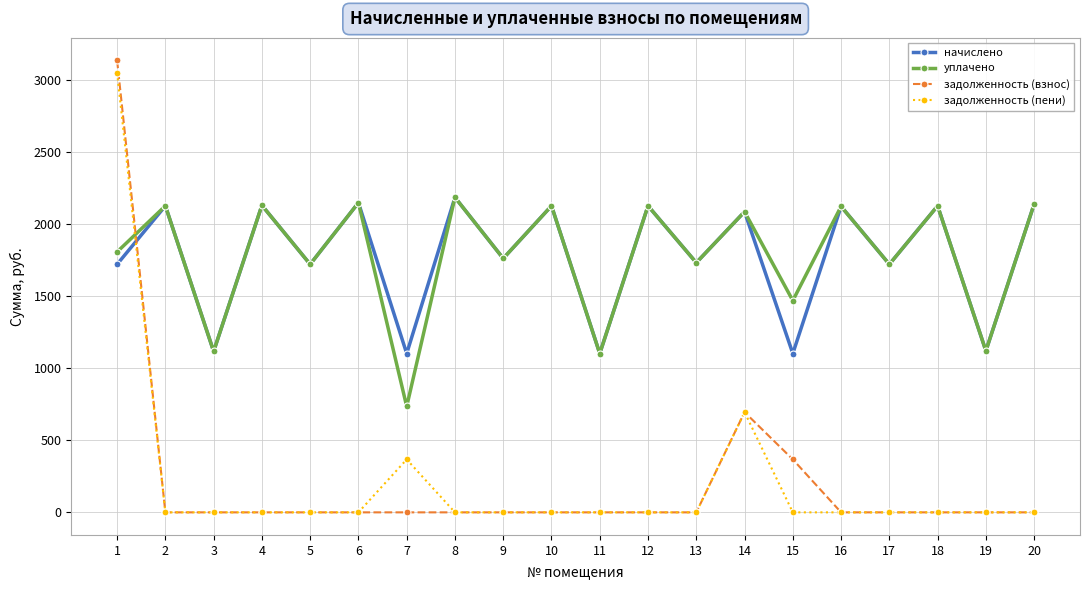

Where does the уплачено series first go above 2086?

2